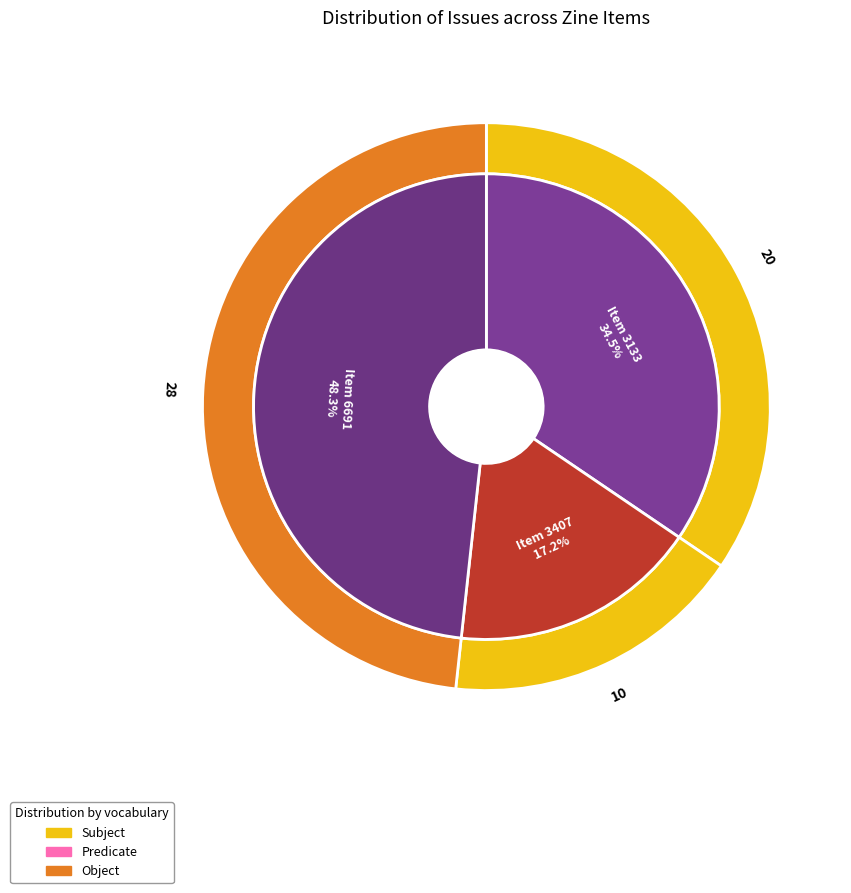

Count the number of slices in the pie.

3